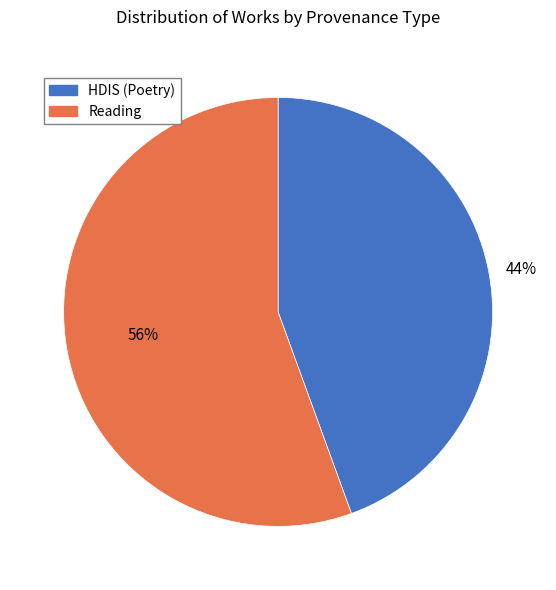

Count the number of slices in the pie.

2